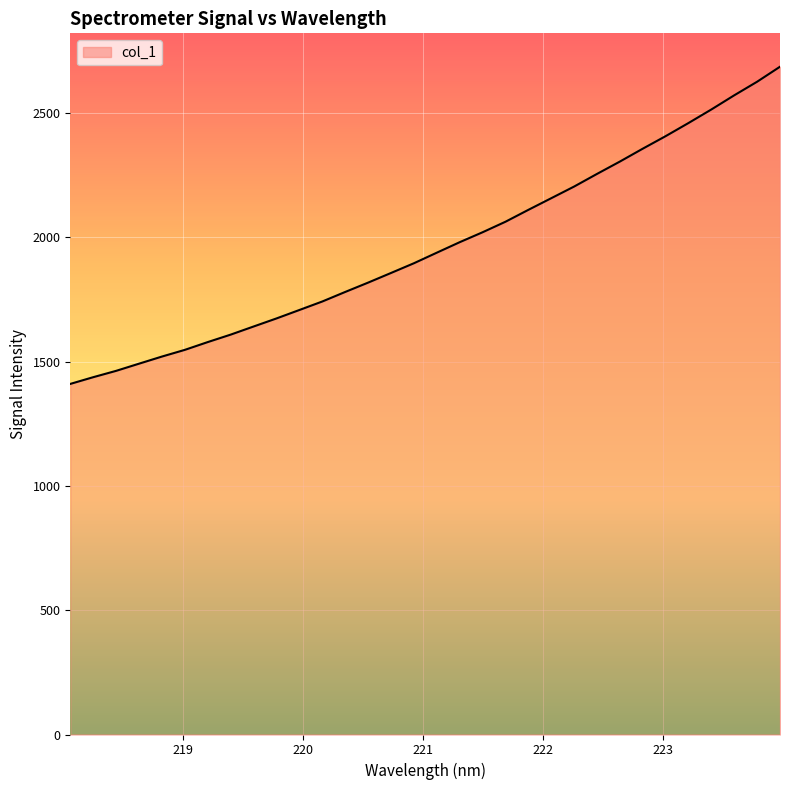

What is the maximum value shown in the chart?

2686.8